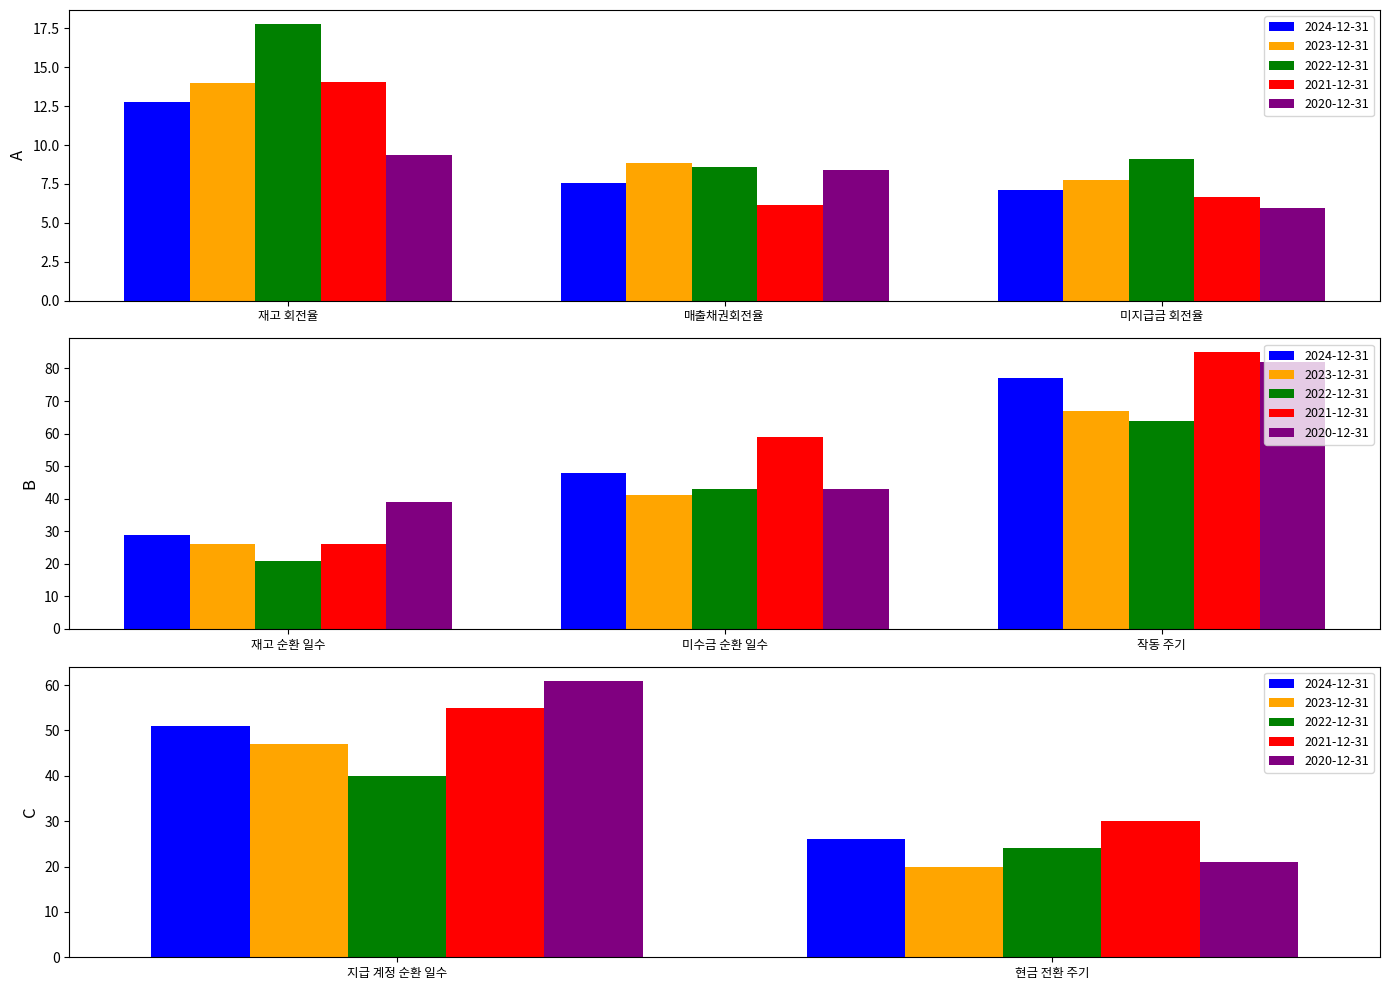

Is it true that 2022-12-31 equals 10.1 at 재고 순환 일수?

False